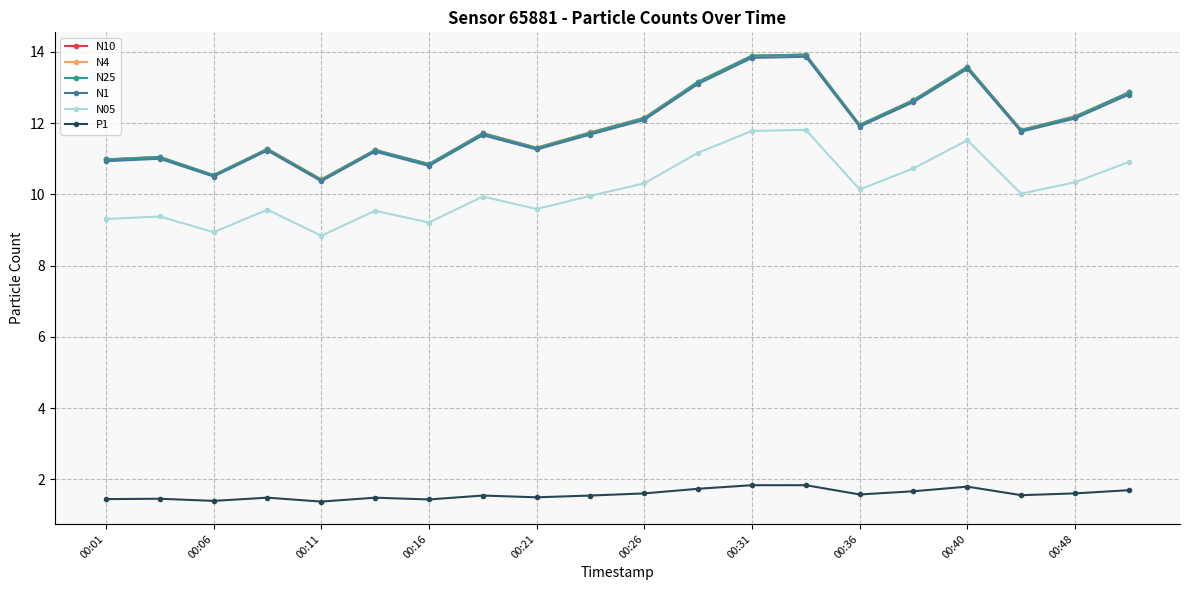

What is the value of the P1 point at the 13th from the left?

1.8